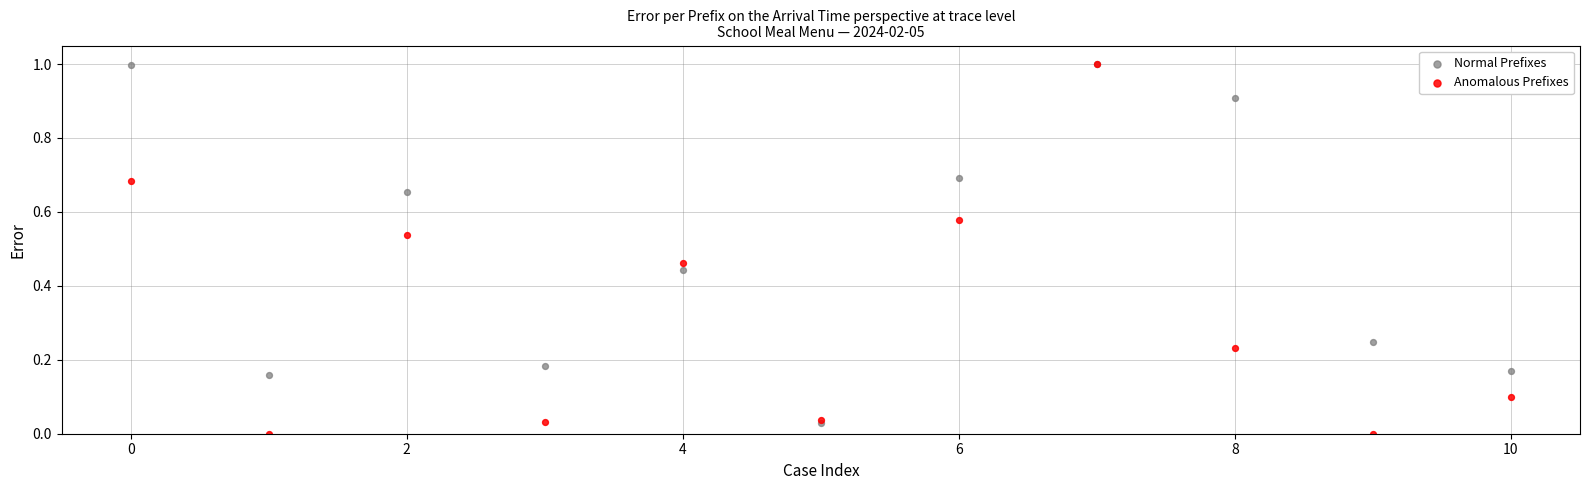

Which series reaches the minimum Y coordinate?

Anomalous Prefixes